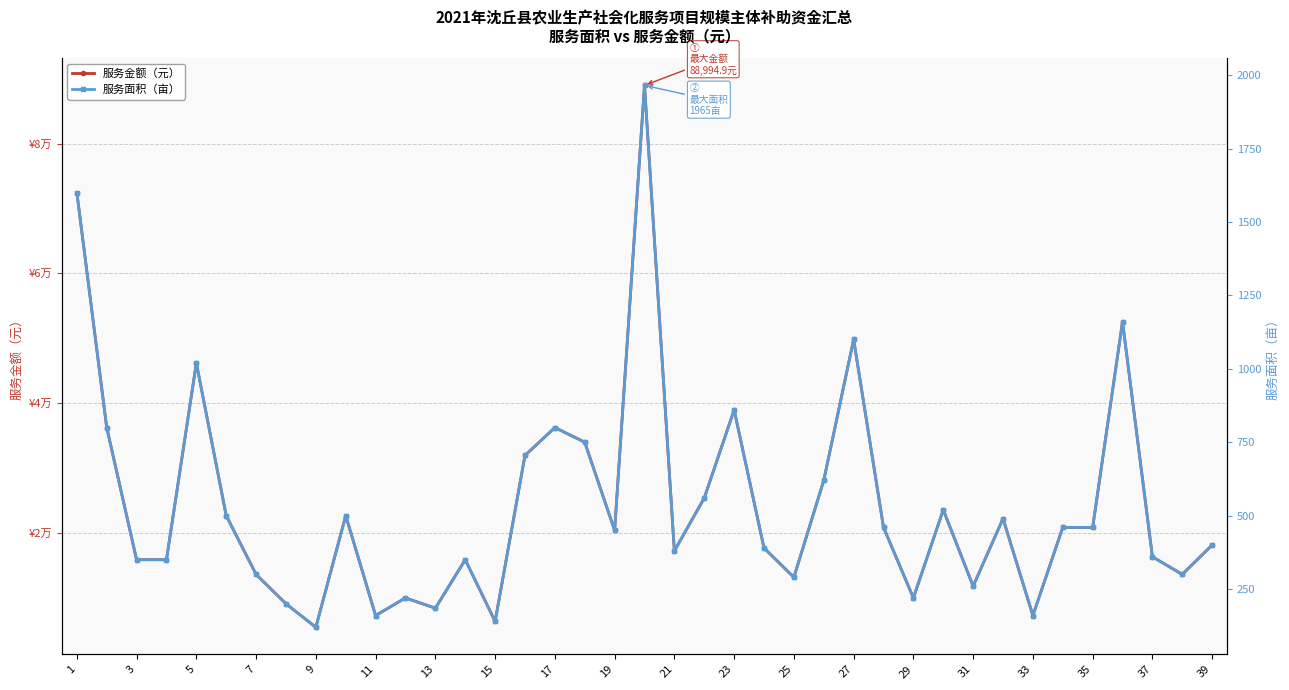

What is the maximum value for 服务面积（亩）?

1965.0